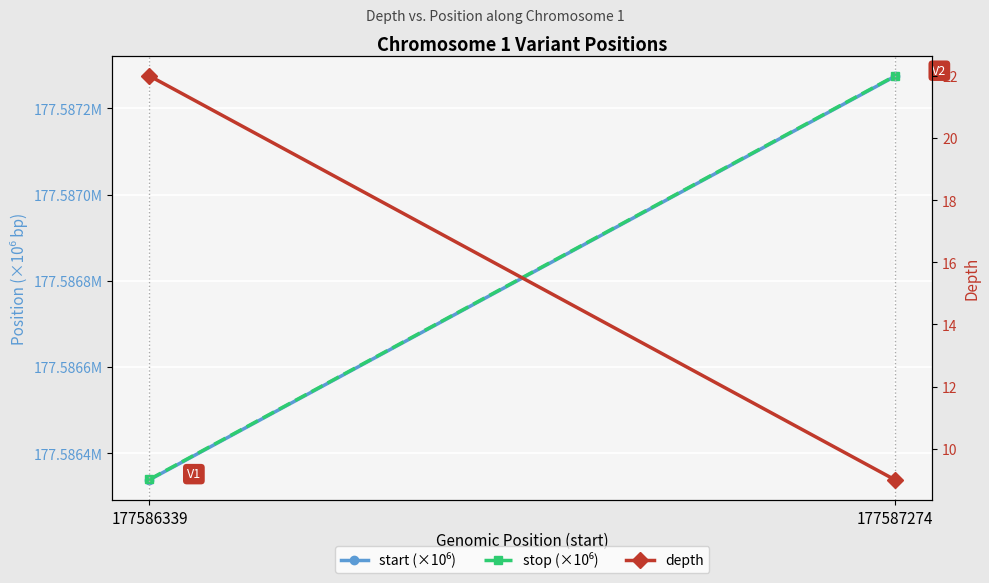

Rank the series by their maximum value, from lowest to highest.

depth, start (×10⁶), stop (×10⁶)